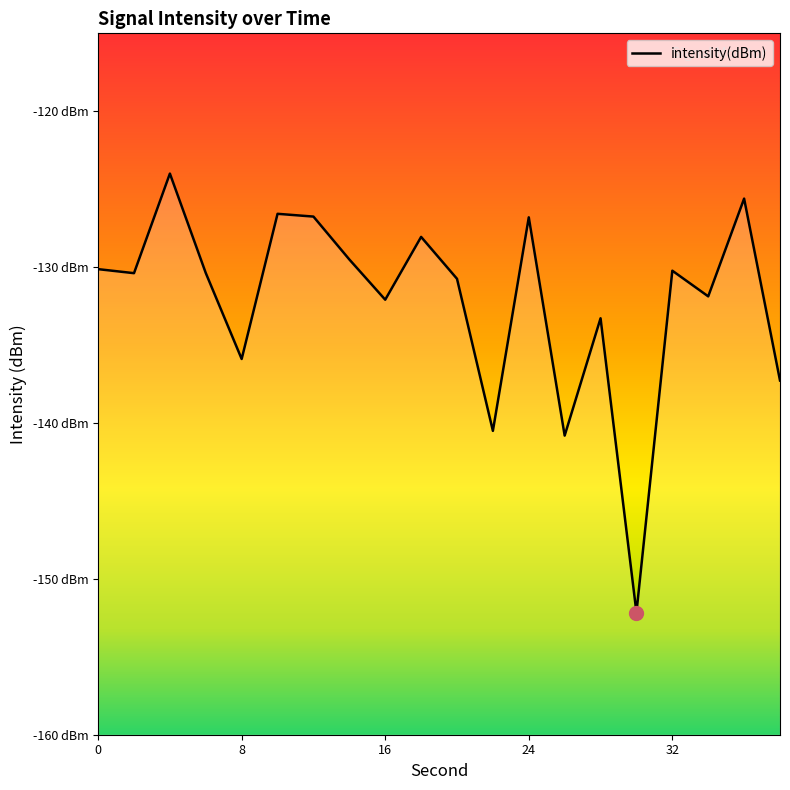

What is the value of the 10th point from the left?

-128.1